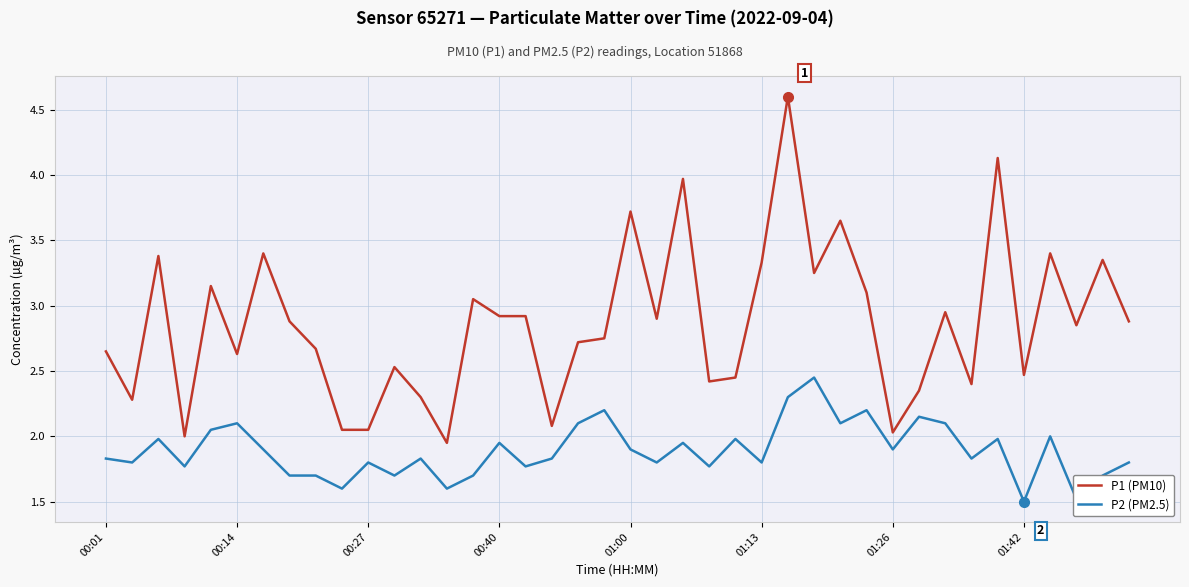

Rank the series by their maximum value, from highest to lowest.

P1 (PM10), P2 (PM2.5)